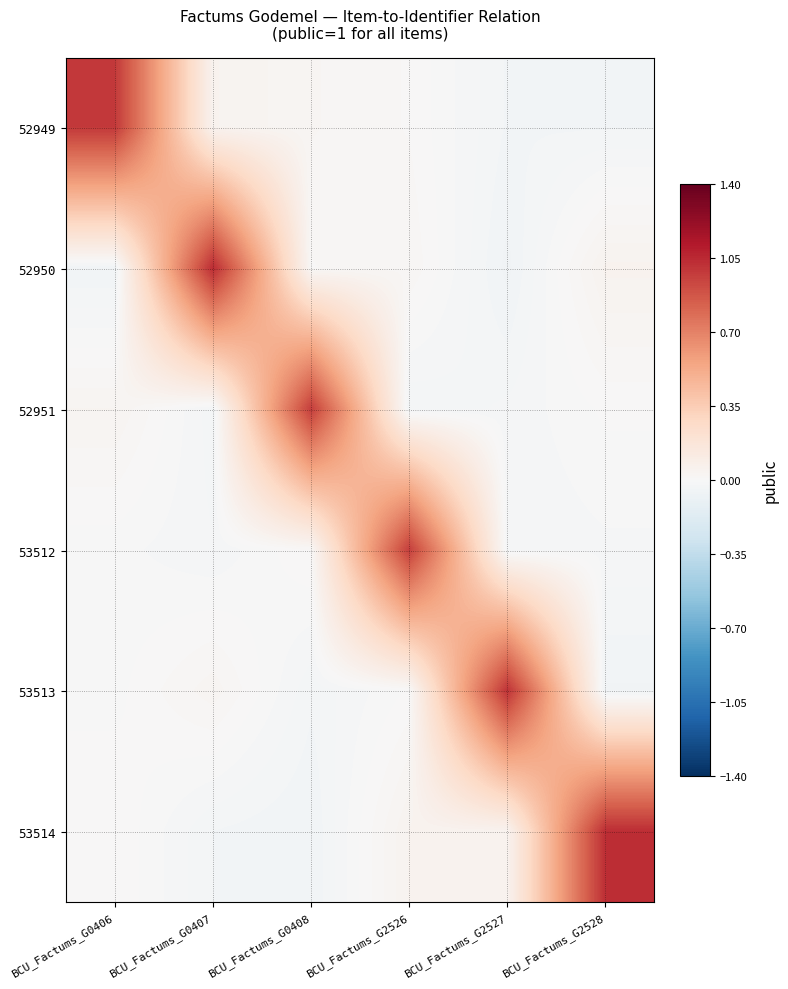

Rank the series at BCU_Factums_G2528 from lowest to highest value.

53513, 52949, 53512, 52951, 52950, 53514